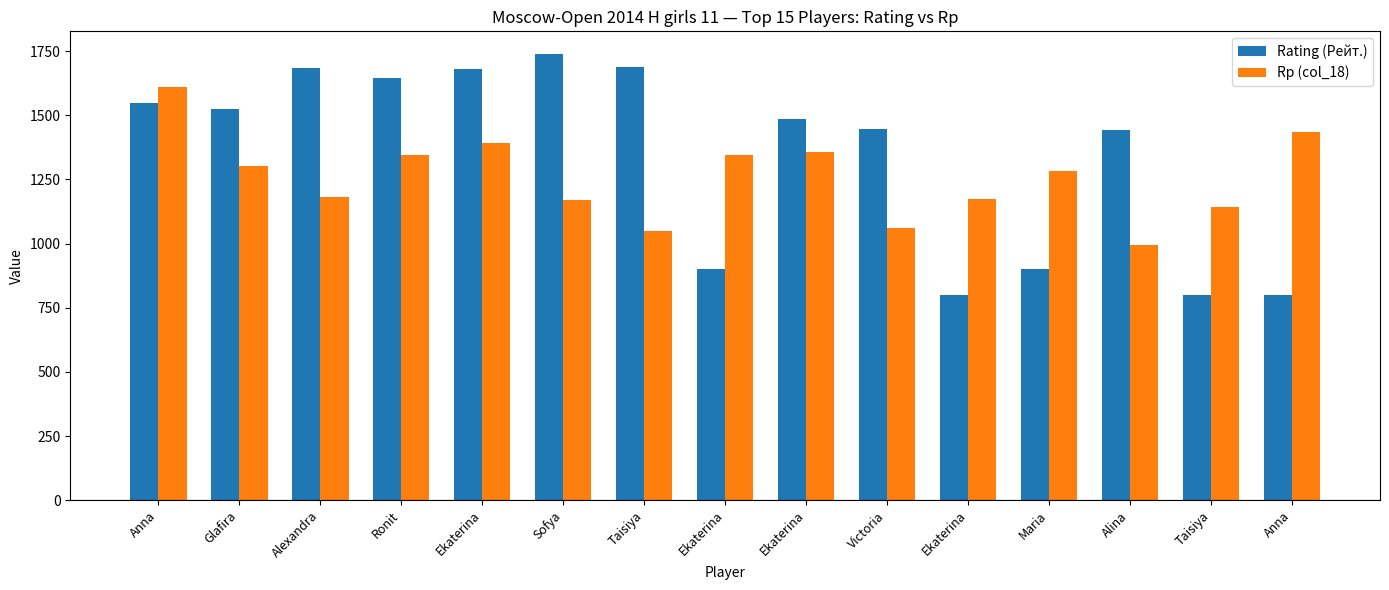

Rank the series by their maximum value, from lowest to highest.

Rp (col_18), Rating (Рейт.)